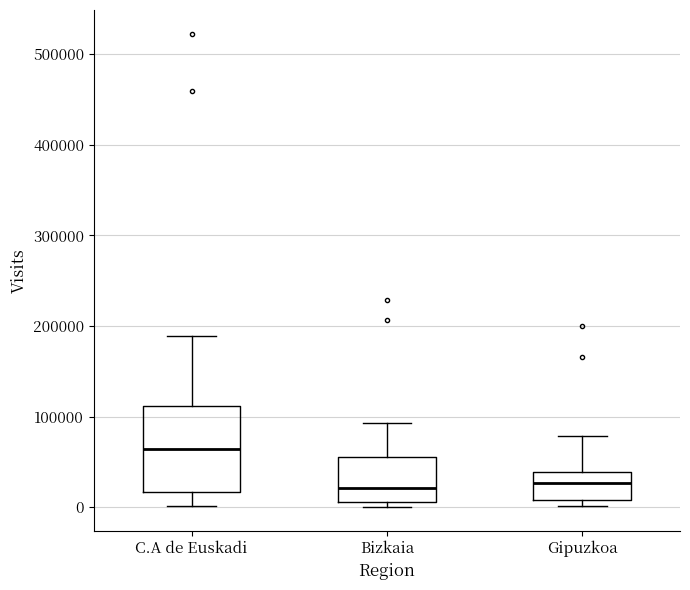

Reading left to right, transcribe this box plot: for each box, give where its median line is, the range the box spans, and where its two whiskers end, as read against the y-axis. The values are not printed on the chart, so give them approximately, as read against the axis.

C.A de Euskadi: median 60000, box 20000 to 110000, whiskers 0 to 190000
Bizkaia: median 20000, box 10000 to 60000, whiskers 0 to 90000
Gipuzkoa: median 30000, box 10000 to 40000, whiskers 0 to 80000